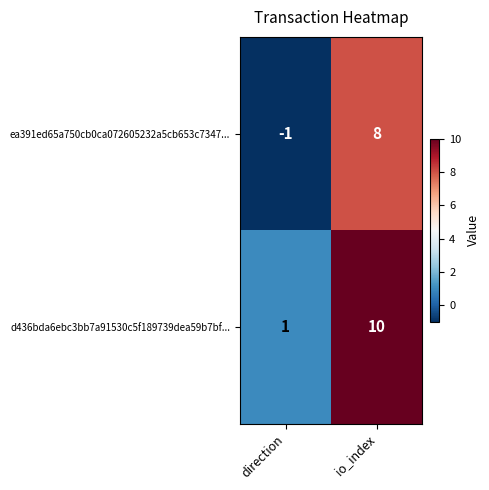

What is the spread (max minus min) of values at direction?

2